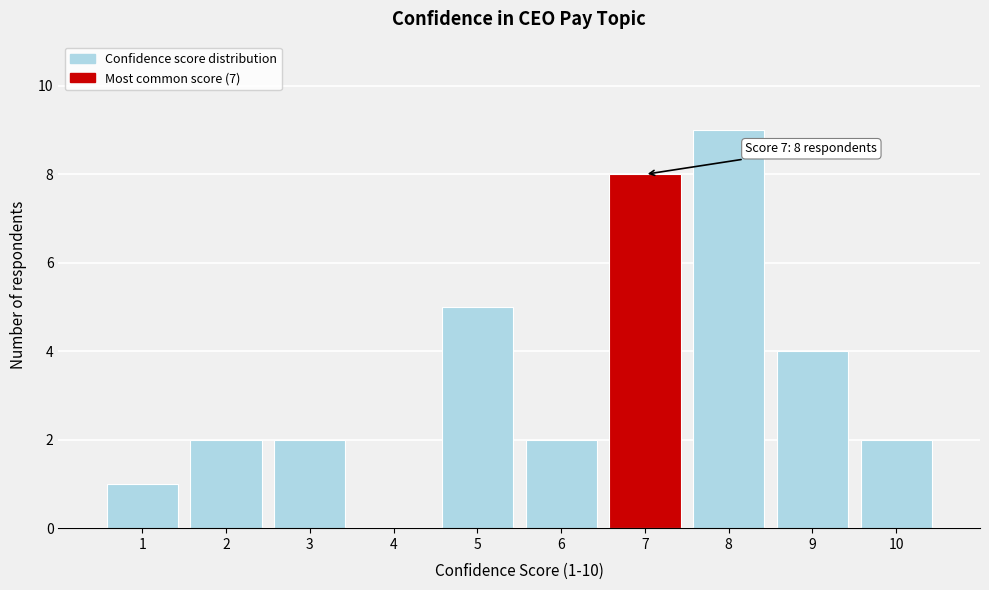

Which range on the x-axis has the tallest bar?

7.5 to 8.5